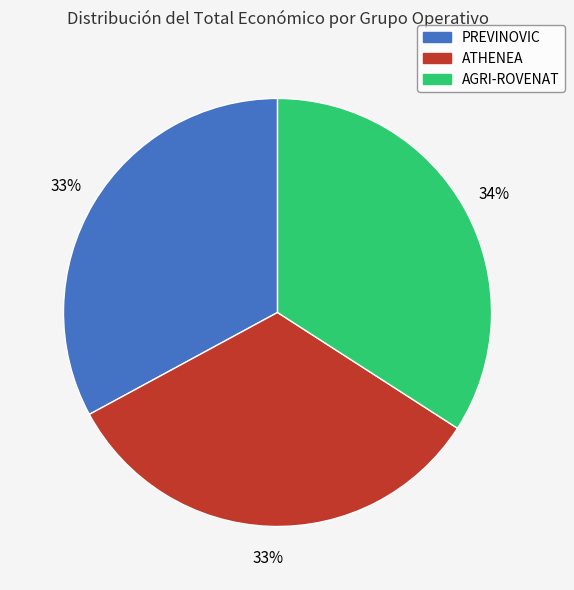

How many slices are in this pie chart?

3